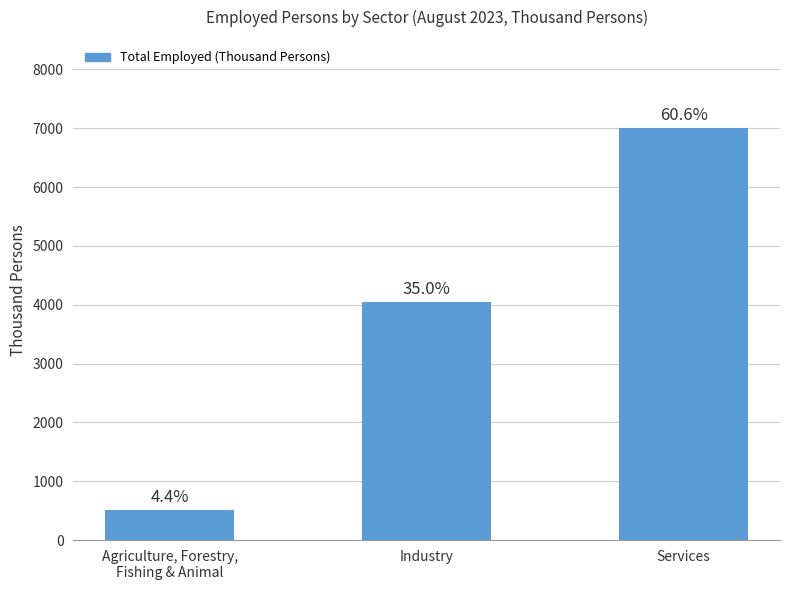

Are the bars horizontal?

No